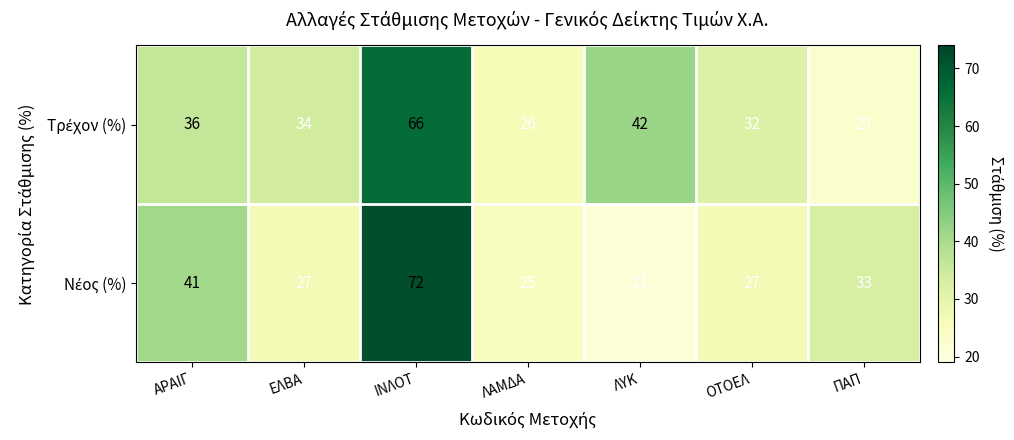

What is the spread (max minus min) of values at ΙΝΛΟΤ?

6